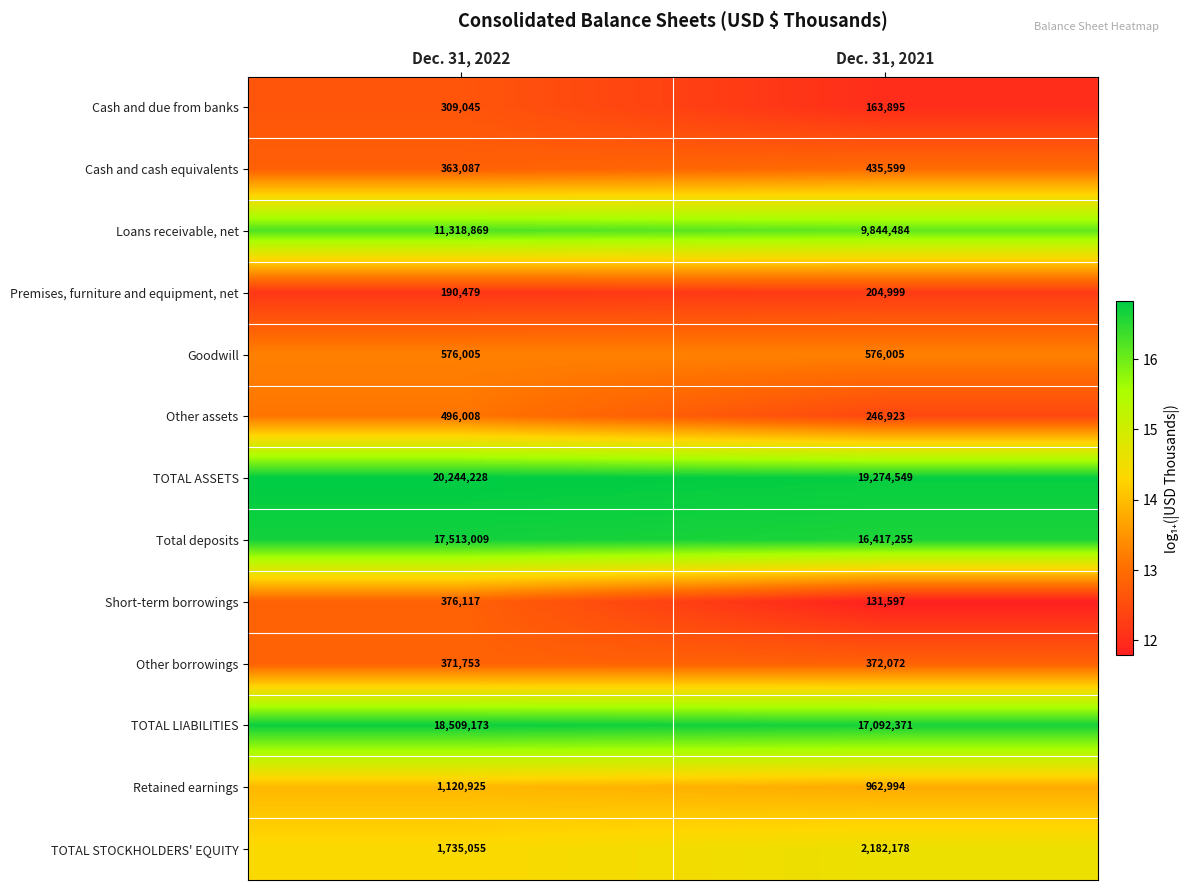

The TOTAL STOCKHOLDERS' EQUITY series shows 863270 at Dec. 31, 2021. True or false?

False